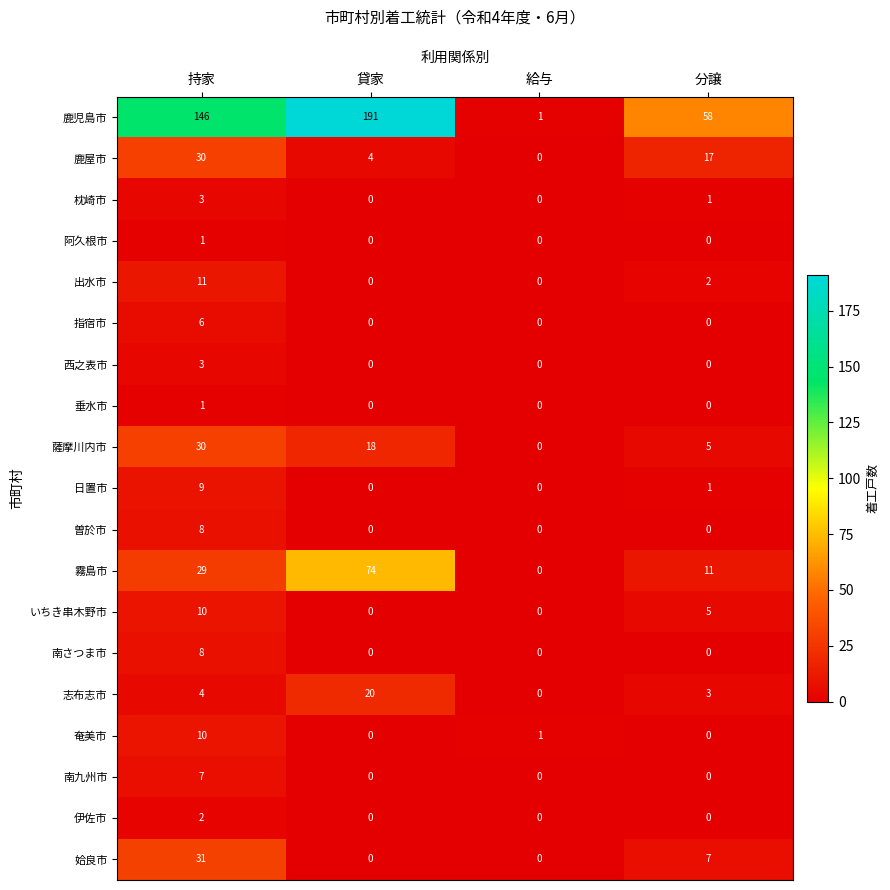

At which category is the sum across all series the highest?

持家